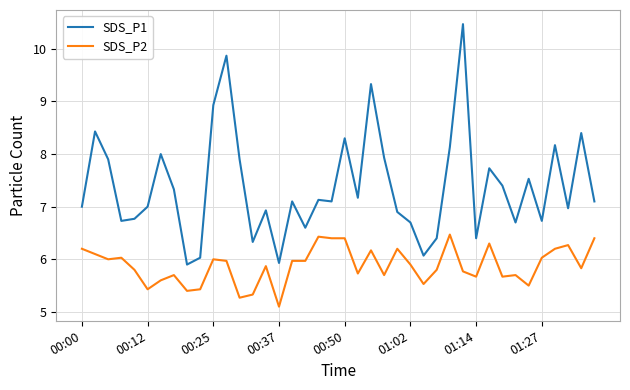

What is the difference between the maximum and minimum values in the SDS_P2 series?

1.4